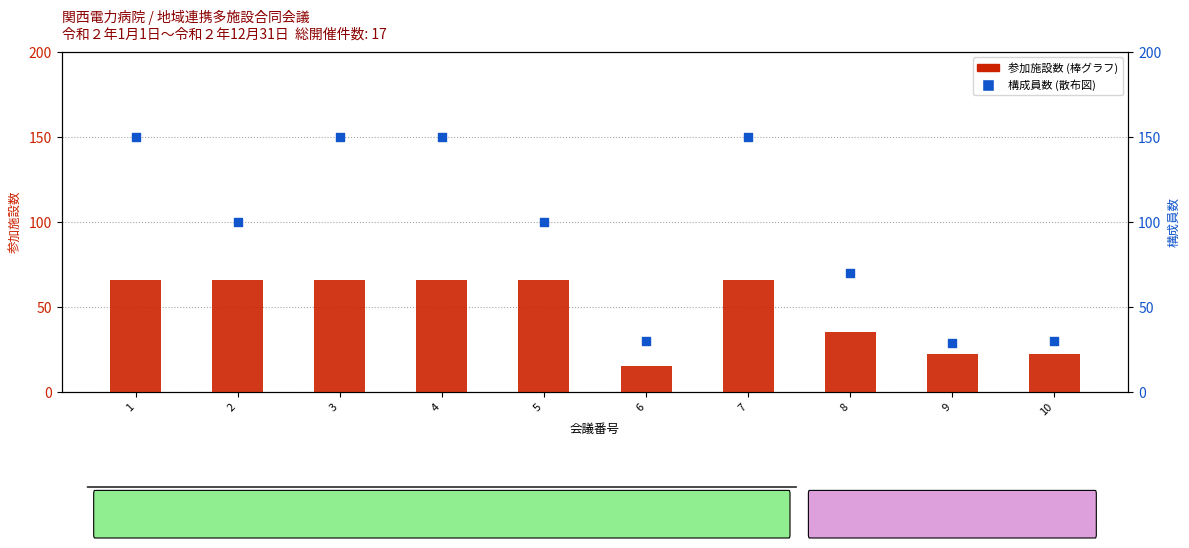

Is the value of 構成員数 at 4 greater than the value of 参加施設数 at 5?

Yes